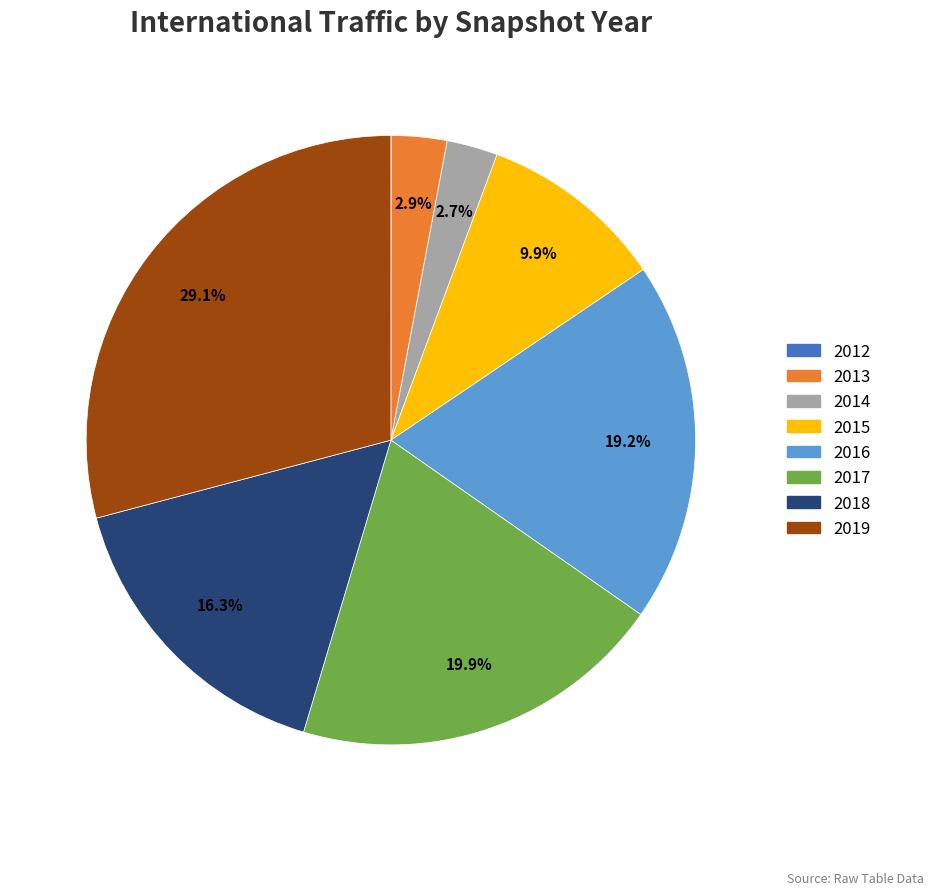

Is there any slice that represents more than half of the pie?

No